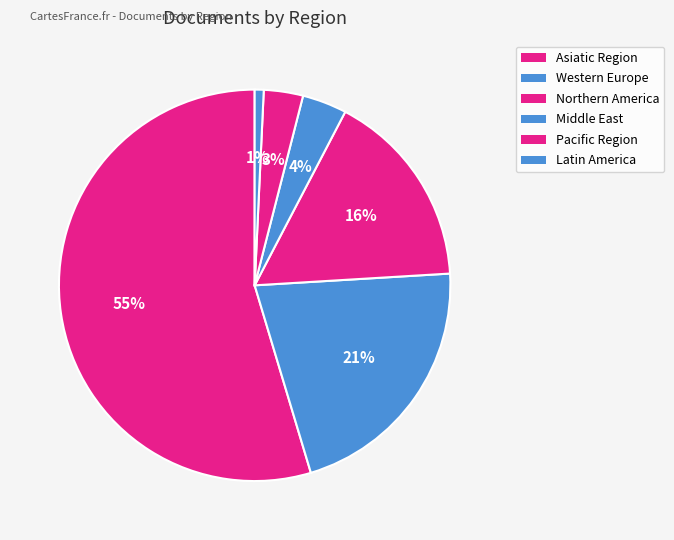

Count the number of slices in the pie.

6